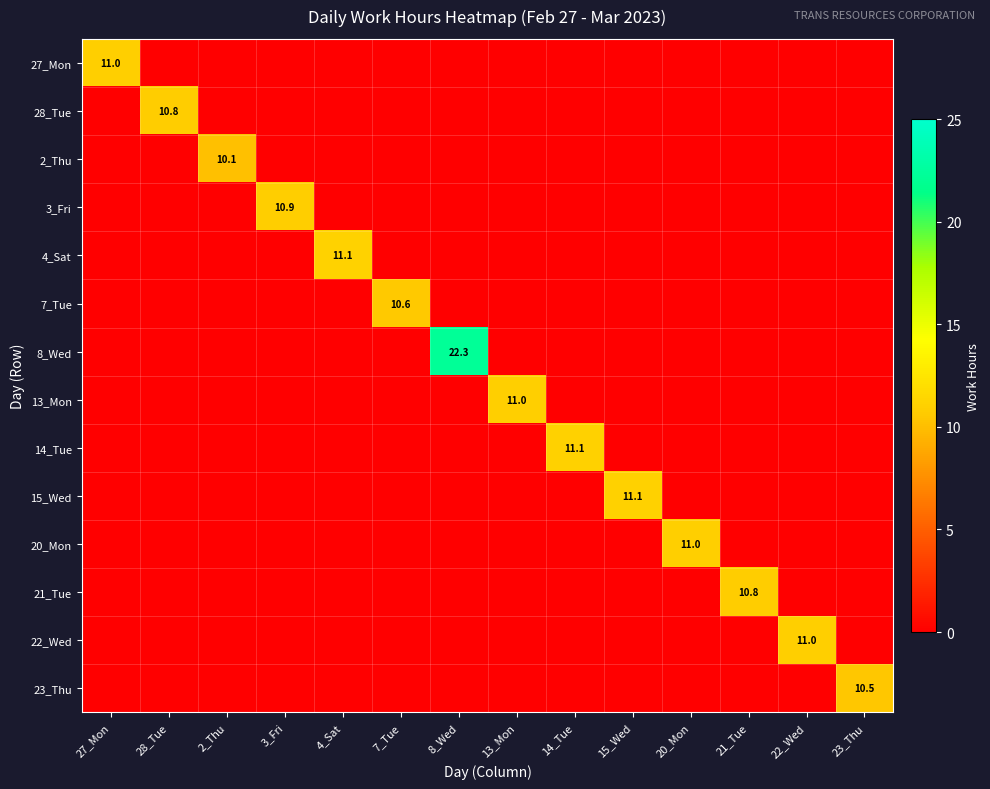

Which series changed the most between 8_Wed and 14_Tue?

8_Wed